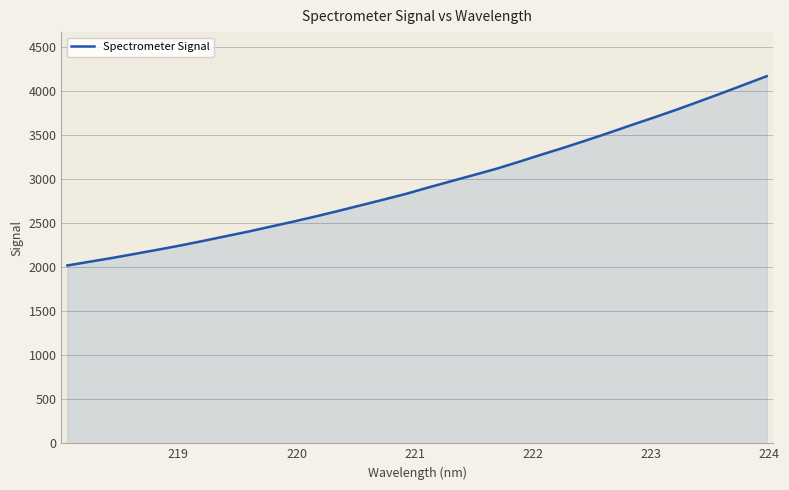

What is the smallest value displayed?

2021.2